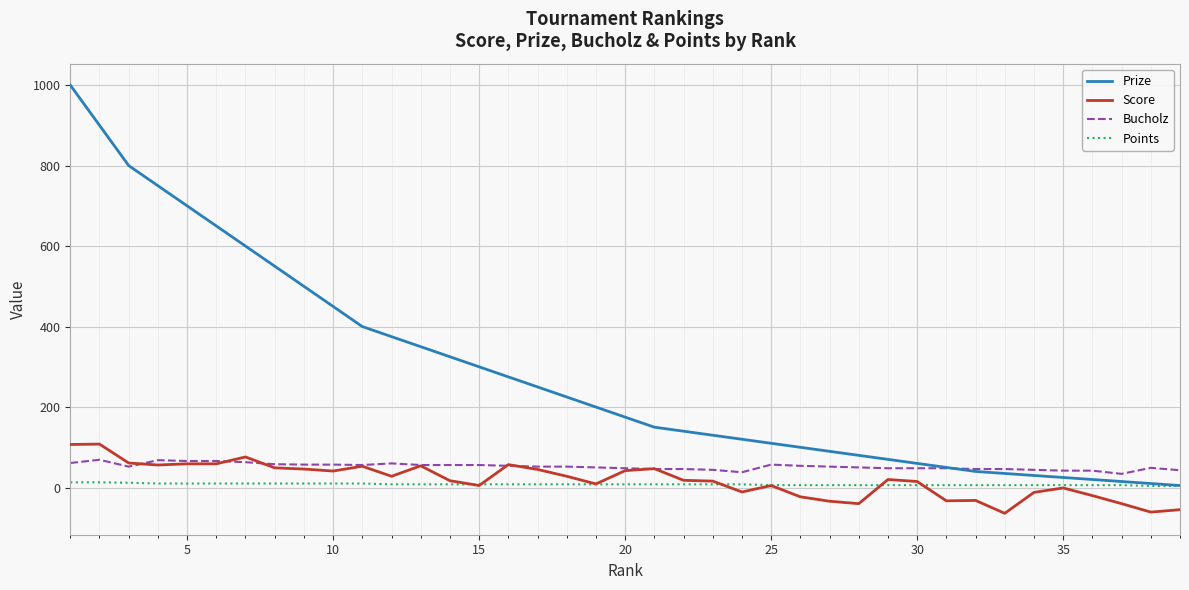

True or false: Score and Bucholz intersect in this chart.

True